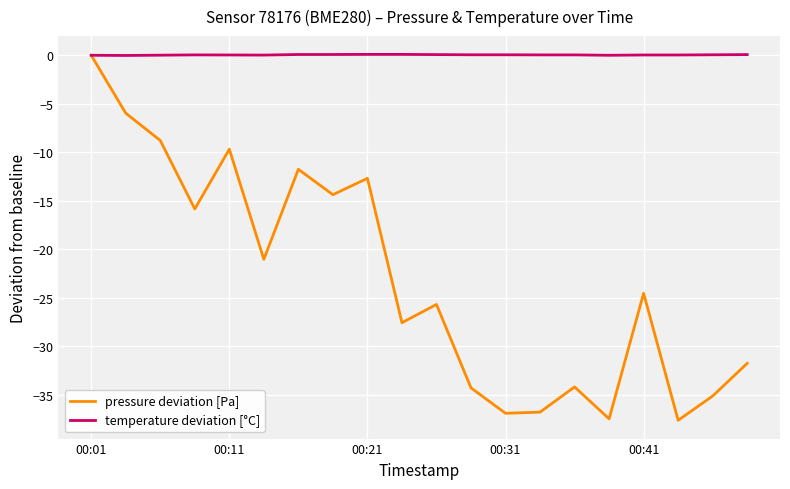

Which series has the largest total across all categories?

temperature deviation [°C]